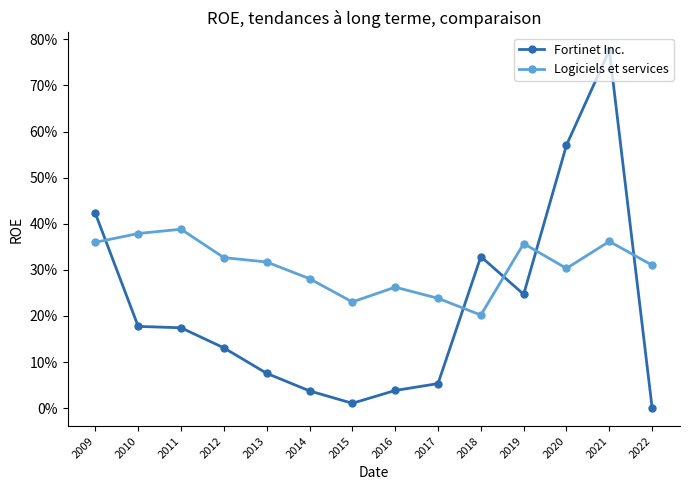

What is the average value of the Logiciels et services series?

0.3